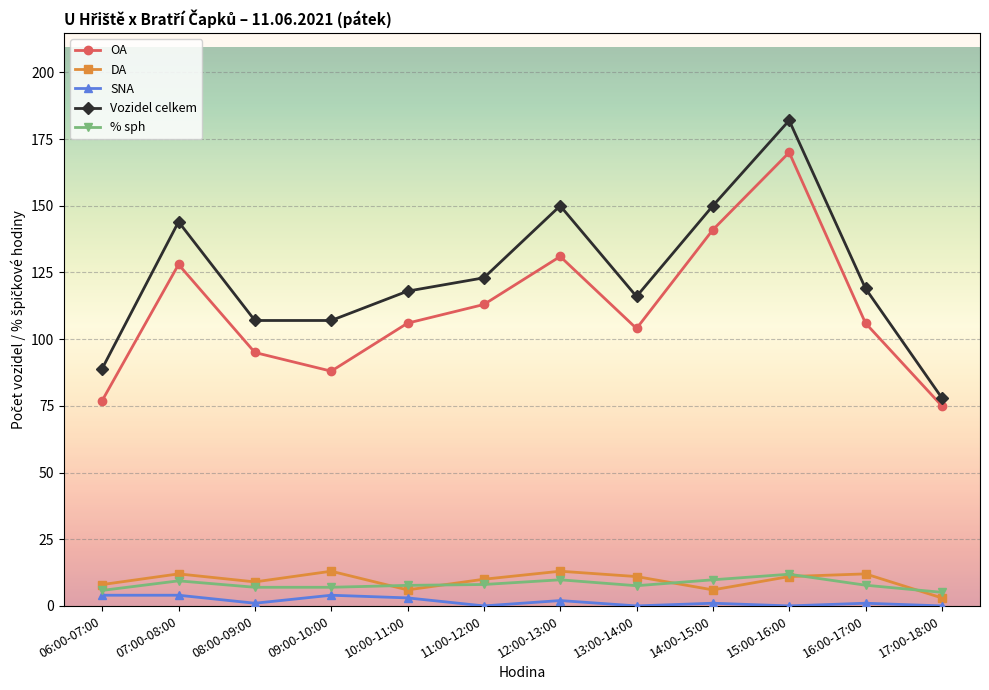

Is it true that % sph equals 9.4 at 07:00-08:00?

True